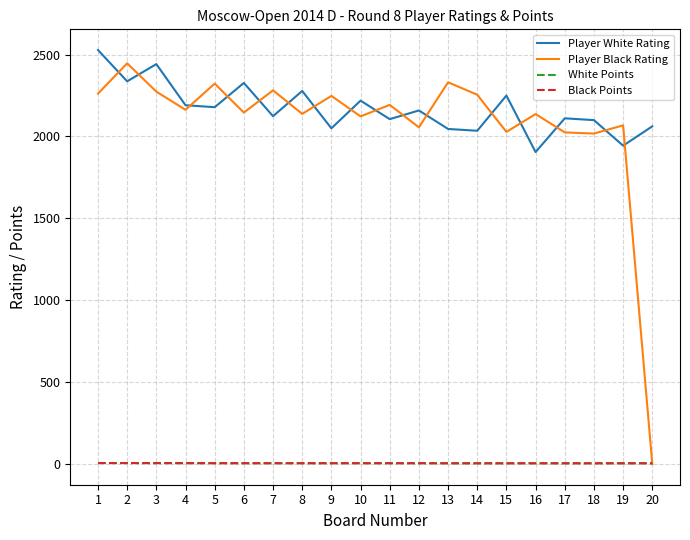

True or false: Player White Rating and Black Points intersect in this chart.

False